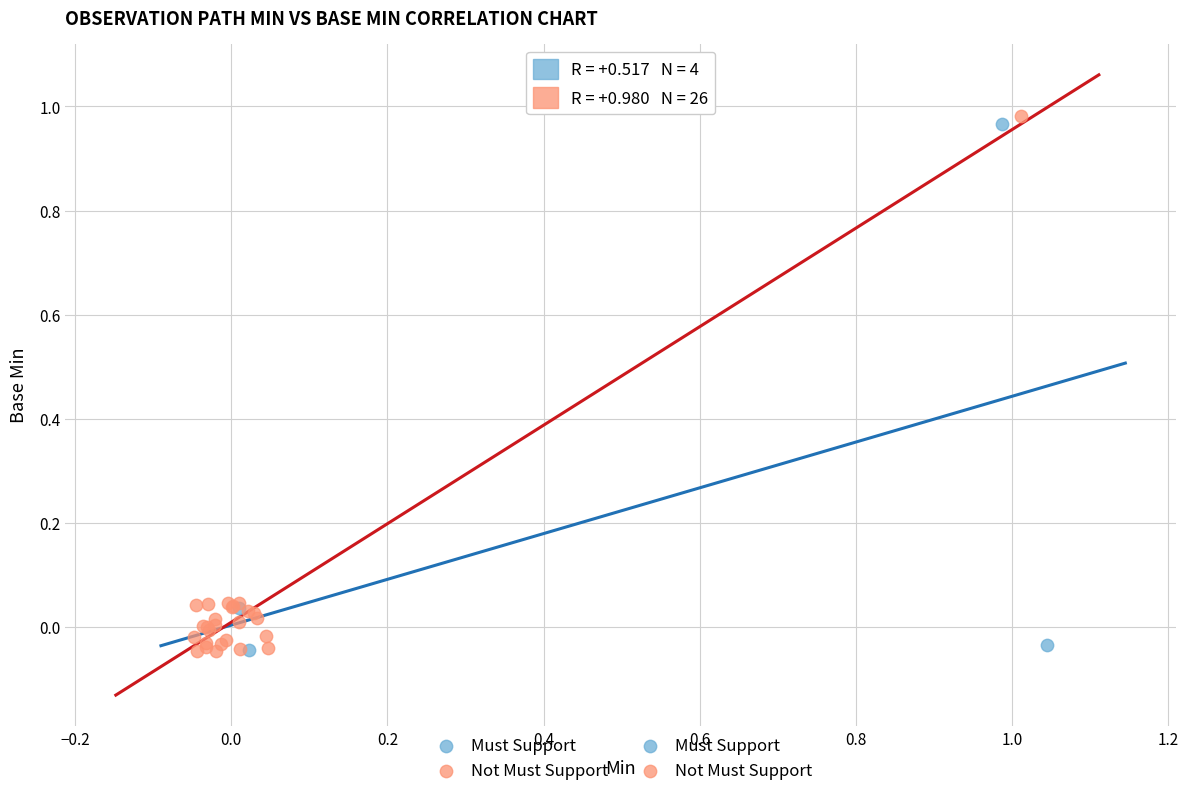

Which series has the largest Y range (max minus min)?

Not Must Support